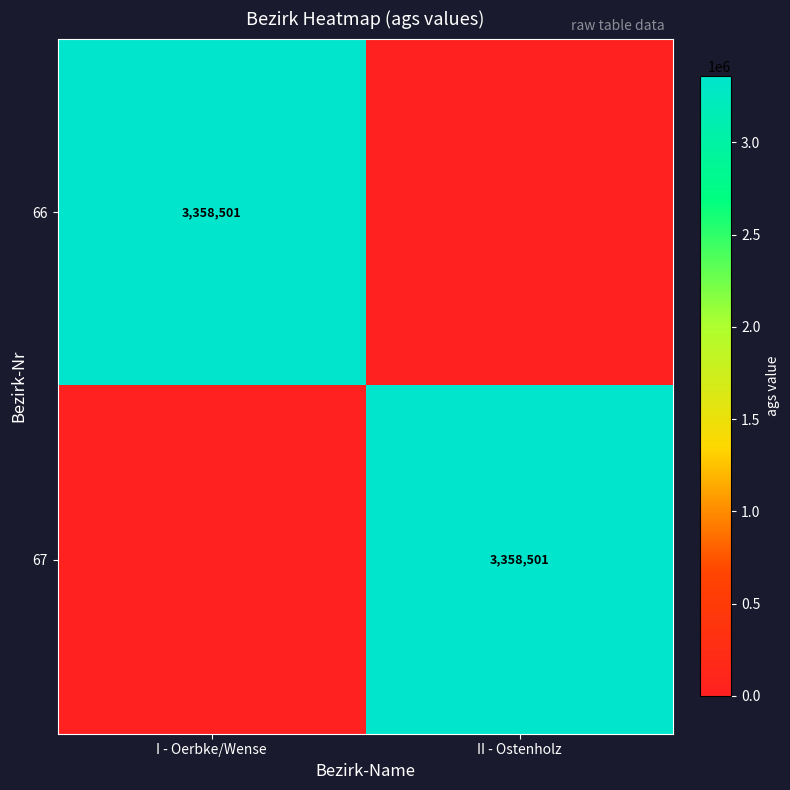

Is it true that 66 equals 1559841 at I - Oerbke/Wense?

False